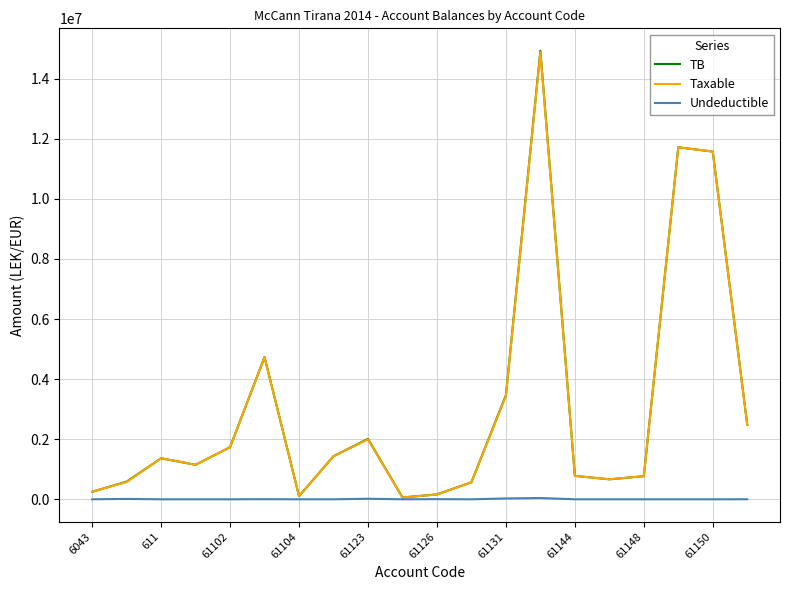

What is the maximum value shown in the chart?

14931158.8